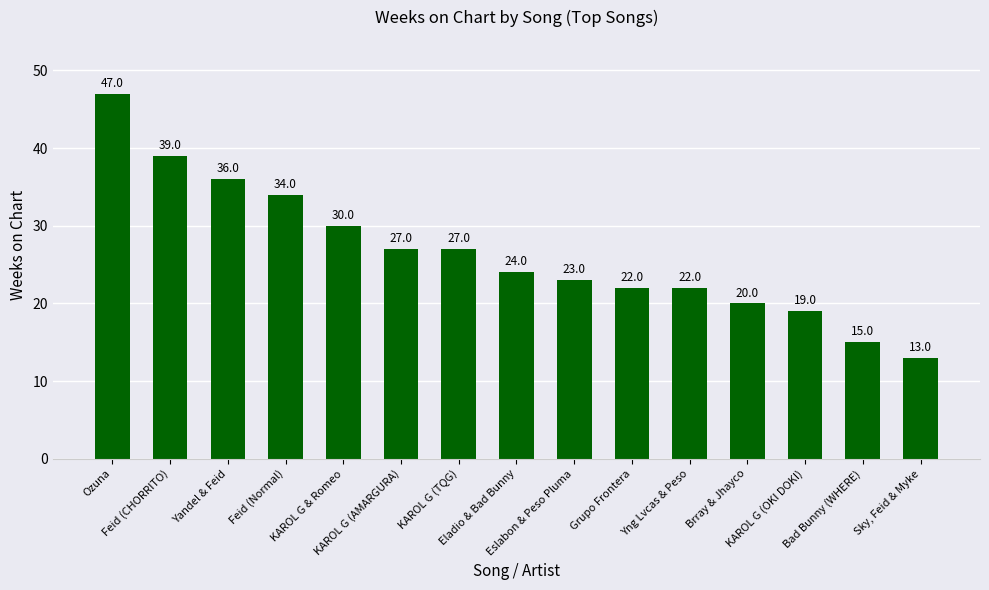

What is the greatest value displayed?

47